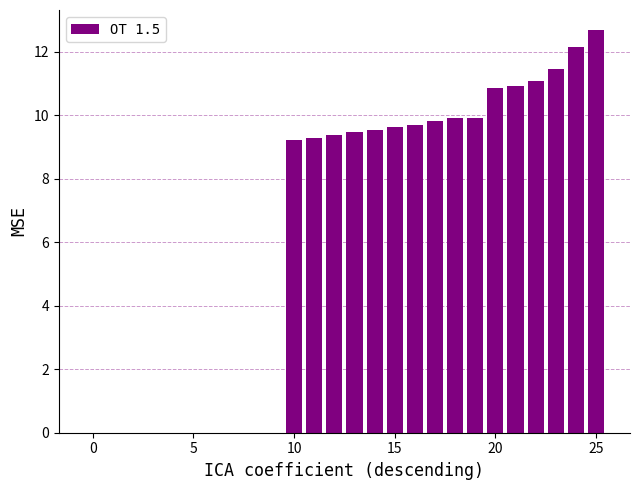

What is the sum of all values?

165.0